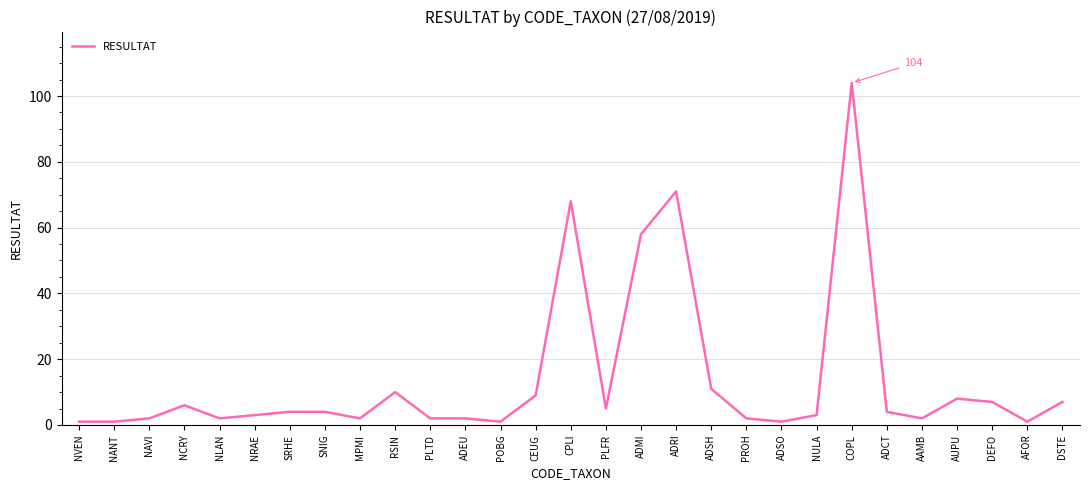

What is the sum of the values at NLAN and DEFO?

9